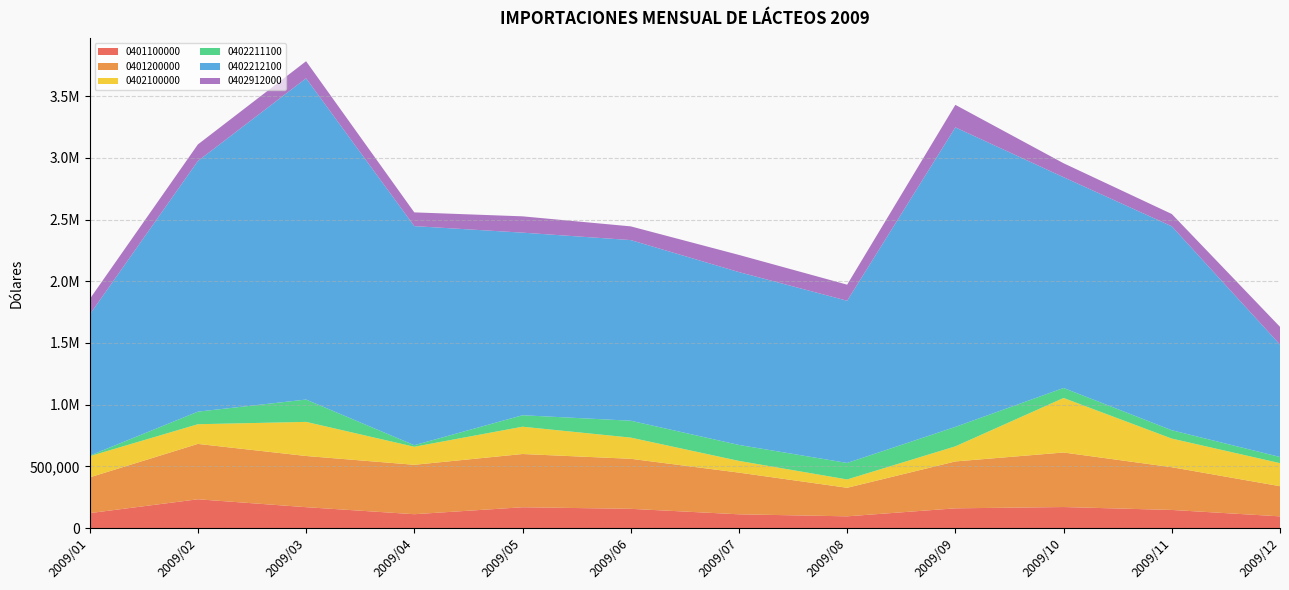

Reading left to right, transcribe all the data shown in this chart.

0401100000: 2009/01=120698.1	2009/02=233140.0	2009/03=169058.2	2009/04=112093.1	2009/05=168445.7	2009/06=155696.1	2009/07=111246.7	2009/08=94860.2	2009/09=159702.6	2009/10=170209.4	2009/11=146601.1	2009/12=94693.0
0401200000: 2009/01=289805.7	2009/02=448782.7	2009/03=414928.4	2009/04=400442.6	2009/05=431551.5	2009/06=405532.5	2009/07=337872.4	2009/08=231349.1	2009/09=380089.1	2009/10=442044.5	2009/11=346345.8	2009/12=244429.5
0402100000: 2009/01=171791.8	2009/02=159599.0	2009/03=276525.3	2009/04=146197.1	2009/05=221384.8	2009/06=171882.2	2009/07=95136.8	2009/08=67660.1	2009/09=122486.7	2009/10=442081.2	2009/11=232195.6	2009/12=186889.0
0402211100: 2009/01=4231.7	2009/02=101894.2	2009/03=180976.4	2009/04=12726.9	2009/05=92981.7	2009/06=136817.8	2009/07=129270.4	2009/08=133717.4	2009/09=157637.9	2009/10=81043.2	2009/11=67624.2	2009/12=49927.9
0402212100: 2009/01=1143688.0	2009/02=2031731.5	2009/03=2604078.7	2009/04=1775921.6	2009/05=1480129.5	2009/06=1464357.5	2009/07=1401146.4	2009/08=1314986.7	2009/09=2427980.0	2009/10=1708482.9	2009/11=1653107.8	2009/12=911261.7
0402912000: 2009/01=125304.3	2009/02=134247.2	2009/03=138460.7	2009/04=111380.1	2009/05=132193.4	2009/06=111064.1	2009/07=139211.7	2009/08=130158.5	2009/09=182575.8	2009/10=113073.7	2009/11=99713.0	2009/12=143729.5